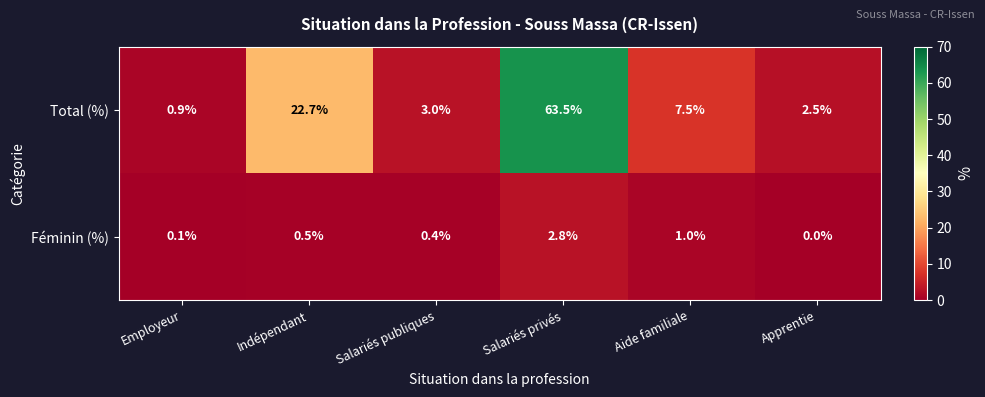

Which series changed the most between Aide familiale and Apprentie?

Total (%)